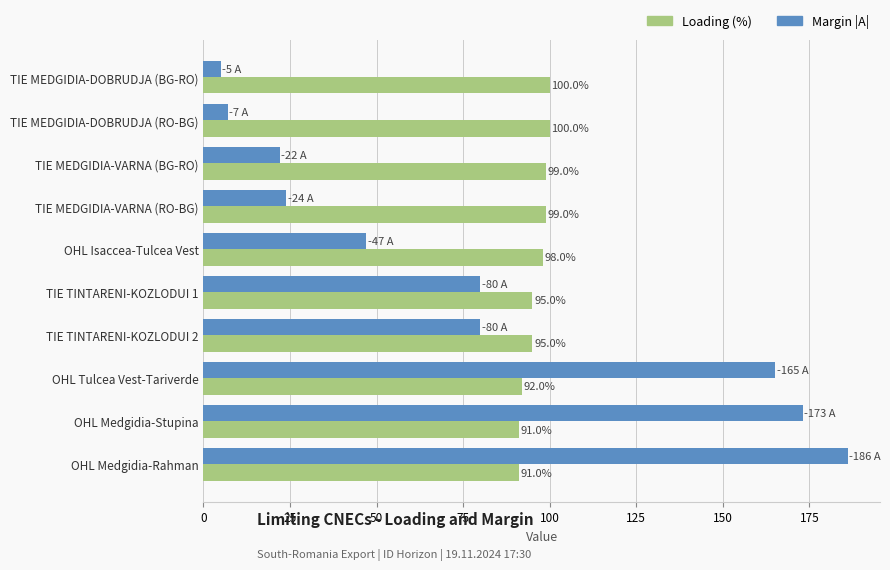

How many data points in Loading (%) are less than 98?

5